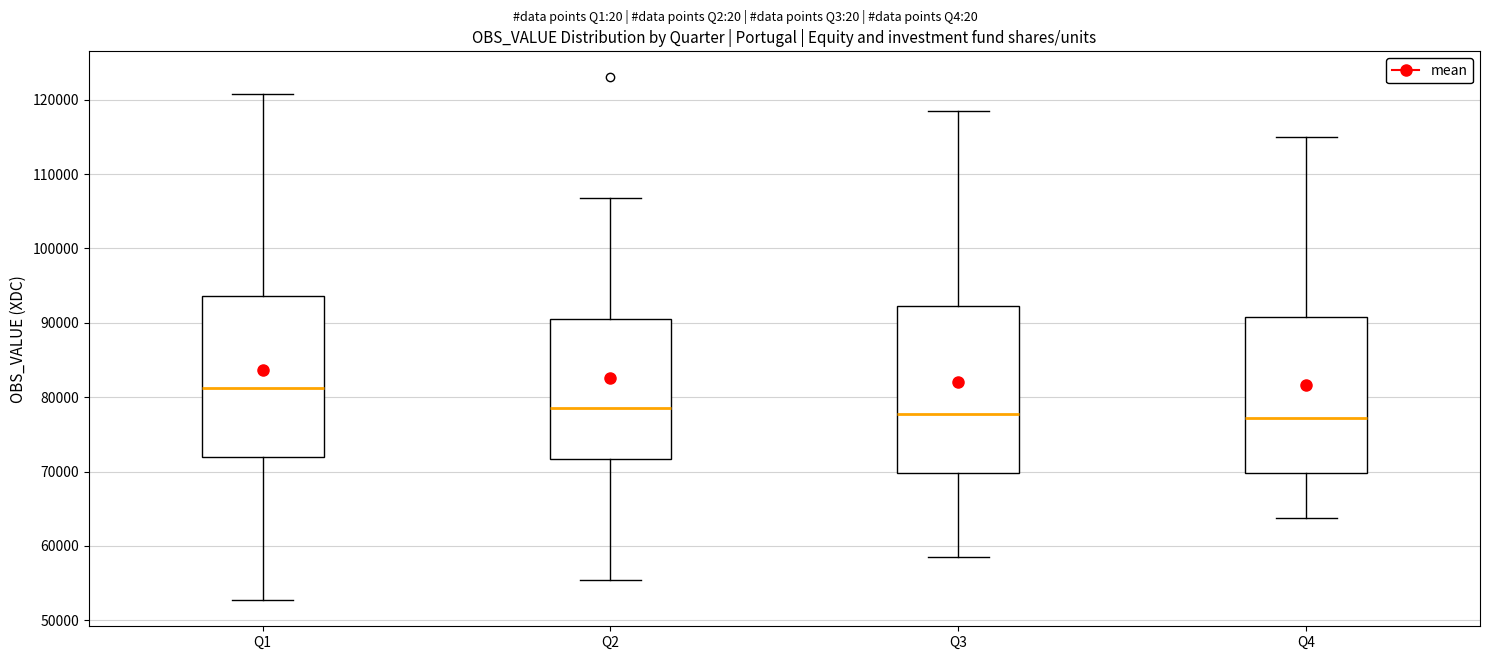

Reading left to right, read every box against the y-axis: the position of its median line, the range the box covers, and the ends of its whiskers. The values are not printed on the chart, so give them approximately, as read against the axis.

Q1: median 81000, box 72000 to 94000, whiskers 53000 to 121000
Q2: median 79000, box 72000 to 90000, whiskers 55000 to 107000
Q3: median 78000, box 70000 to 92000, whiskers 59000 to 118000
Q4: median 77000, box 70000 to 91000, whiskers 64000 to 115000